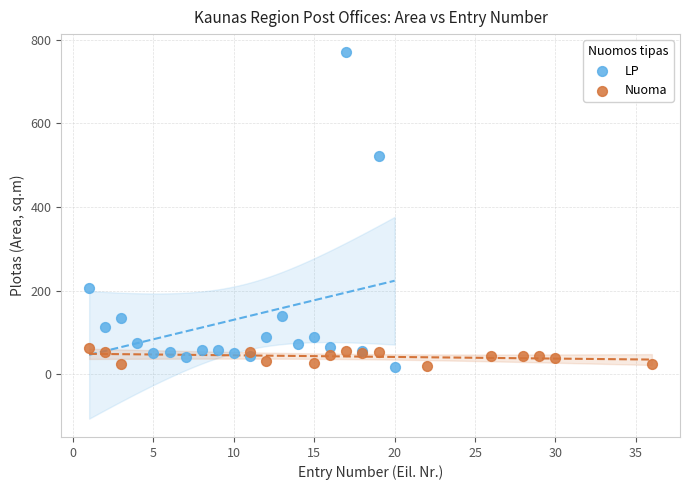

Which series has the widest spread of Y values?

LP